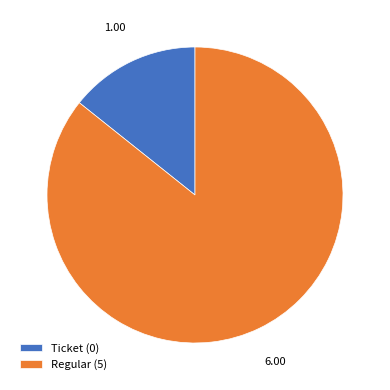

Is there a majority slice in this chart?

Yes